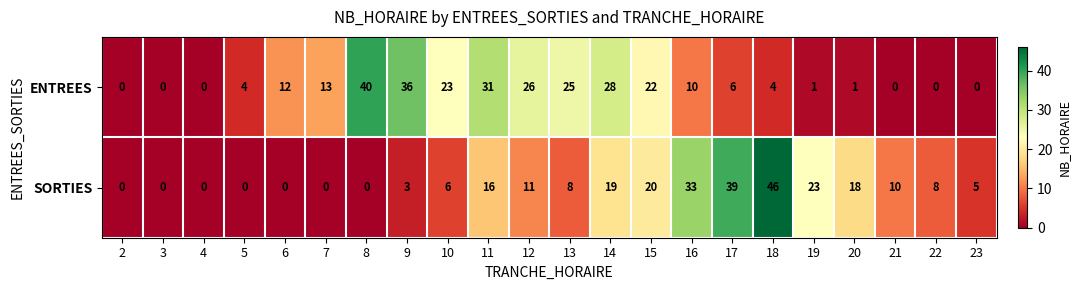

List the series in order of their overall mean, lowest first.

SORTIES, ENTREES